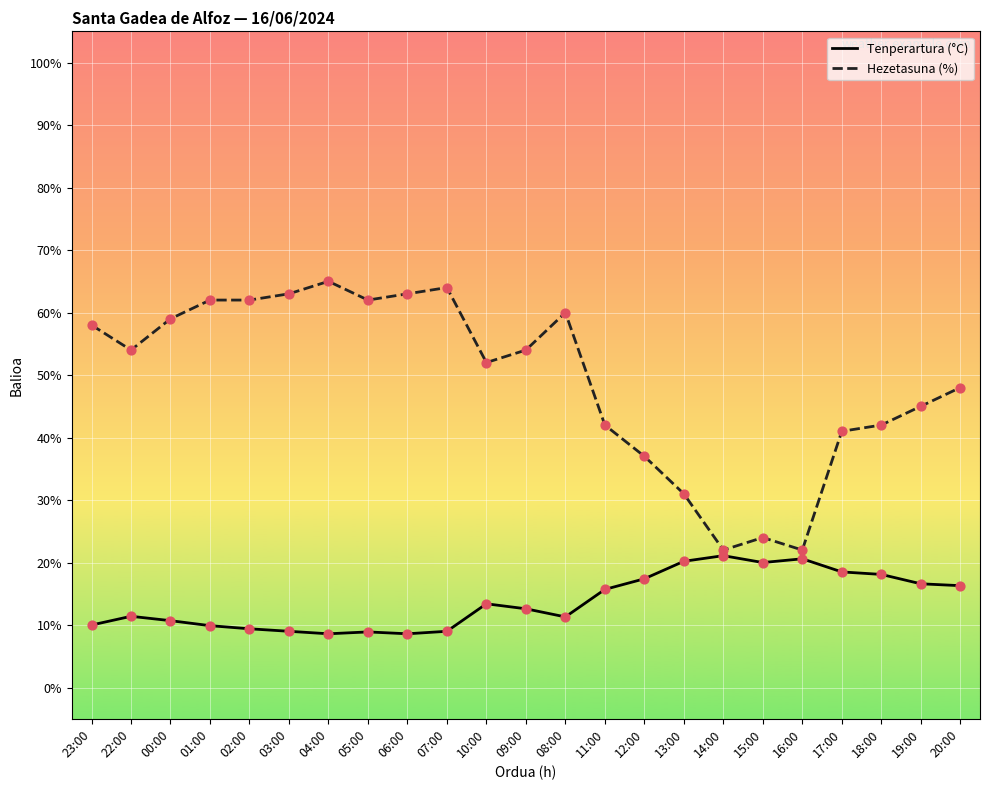

Which series has the widest spread of values?

Hezetasuna (%)